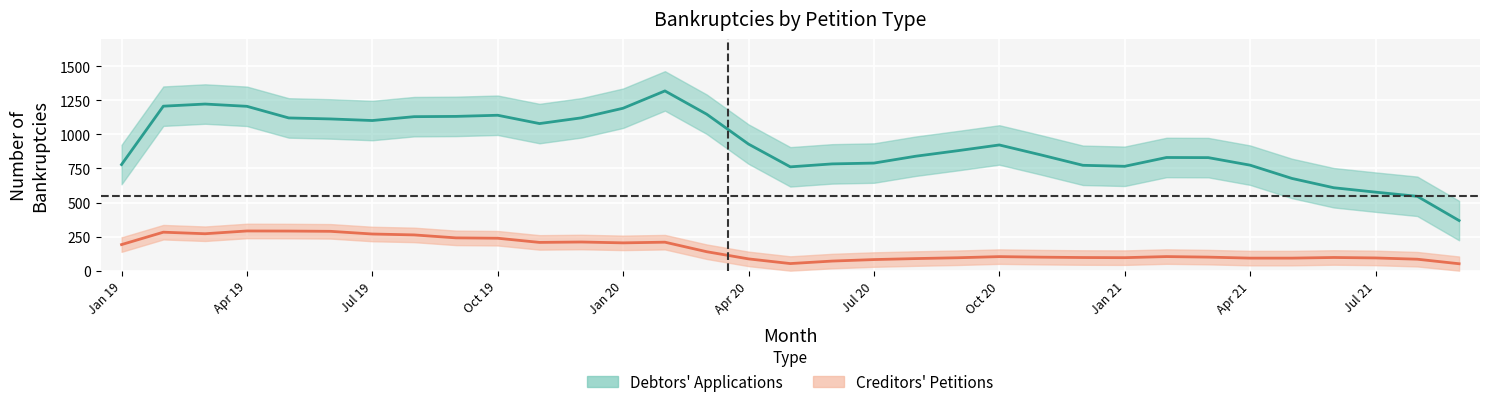

True or false: Creditors Petitions and Debtors Applications intersect in this chart.

False